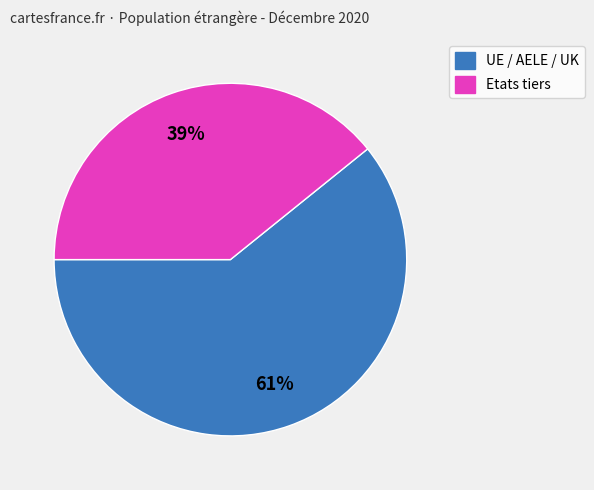

What percentage is the Etats tiers slice, to the nearest percent?

39%